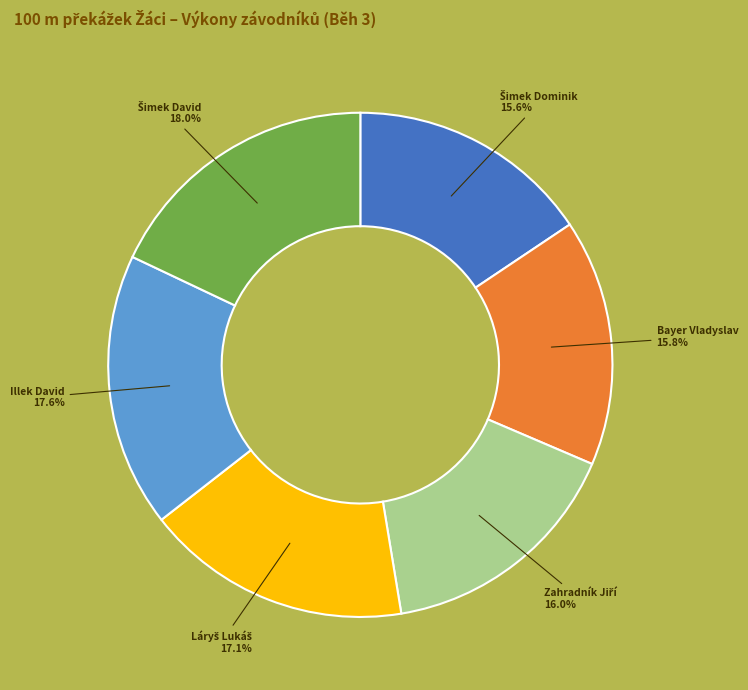

Which has a higher value, Bayer Vladyslav or Illek David?

Illek David